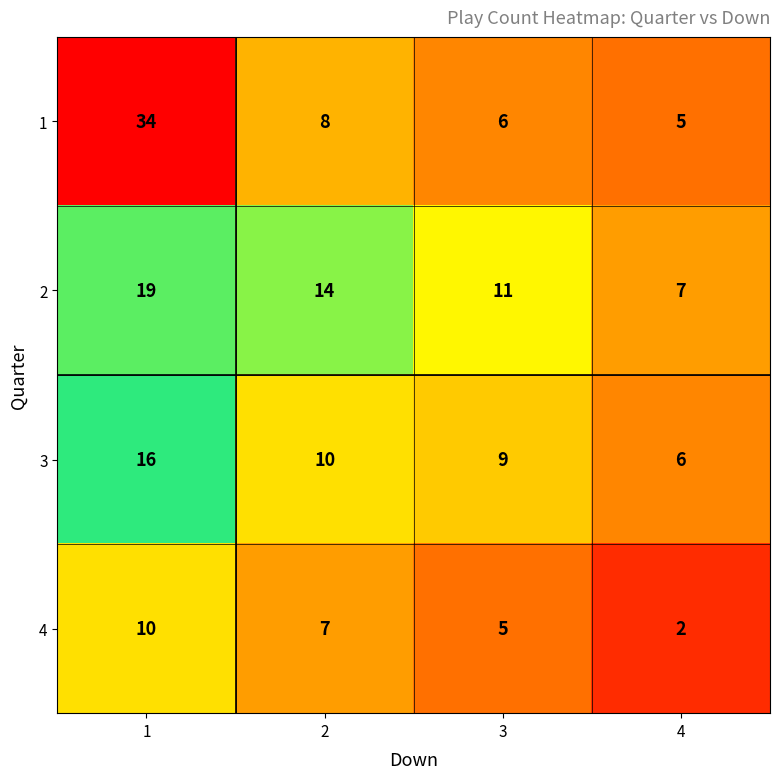

Is it true that 4 equals 8 at 3?

False